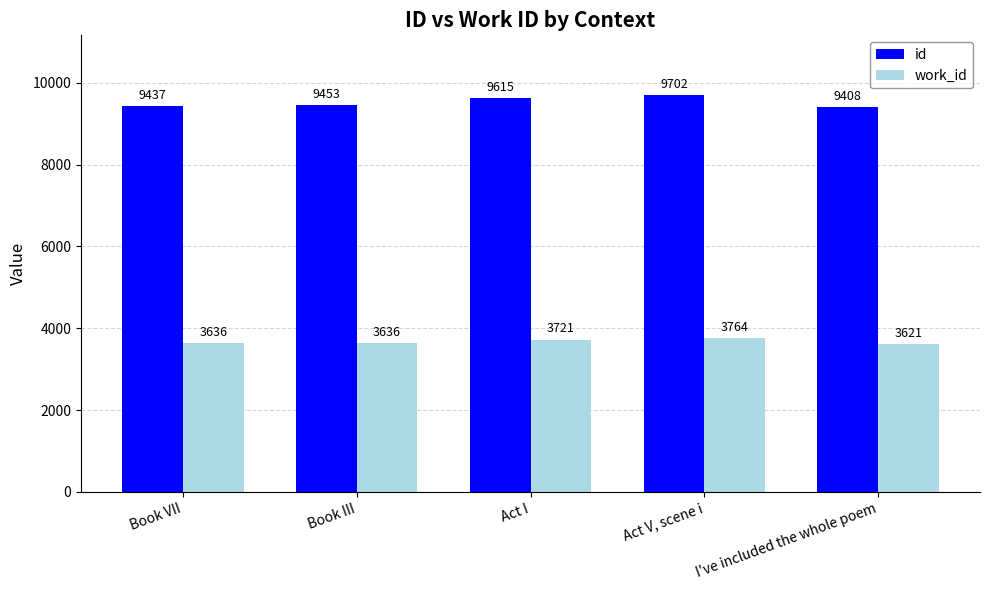

Is it true that work_id equals 3621 at I've included the whole poem?

True